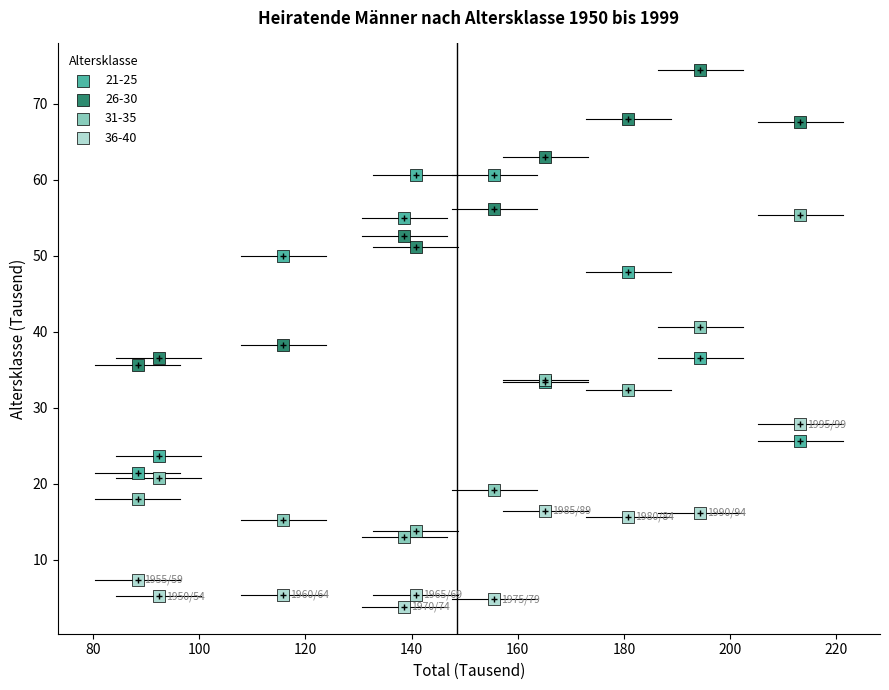

Which series contains the highest Y value?

26-30